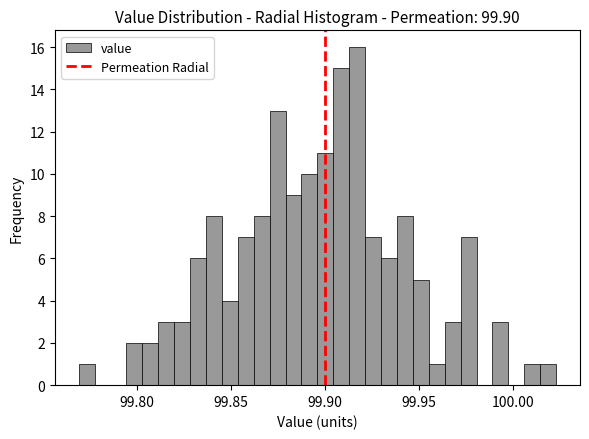

Read against the x-axis, roughly where is the centre of the tallest bar?

99.915